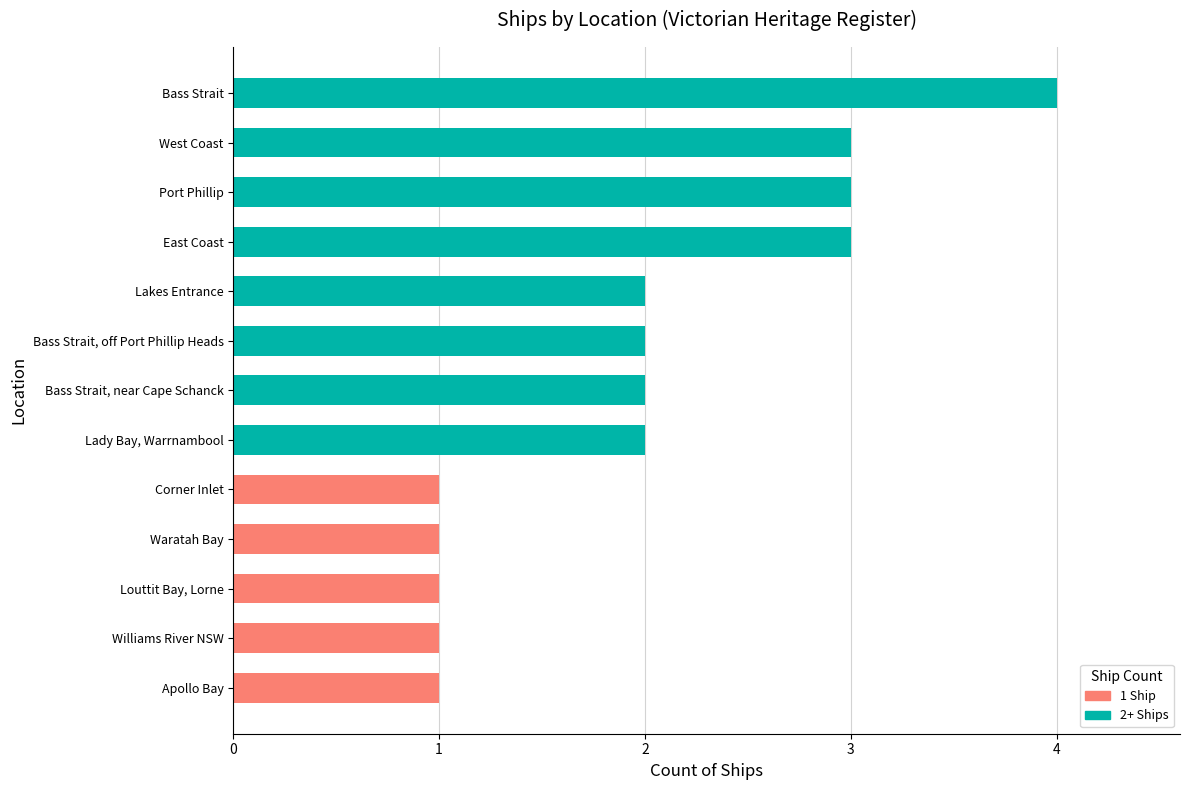

What is the sum of all values?

26